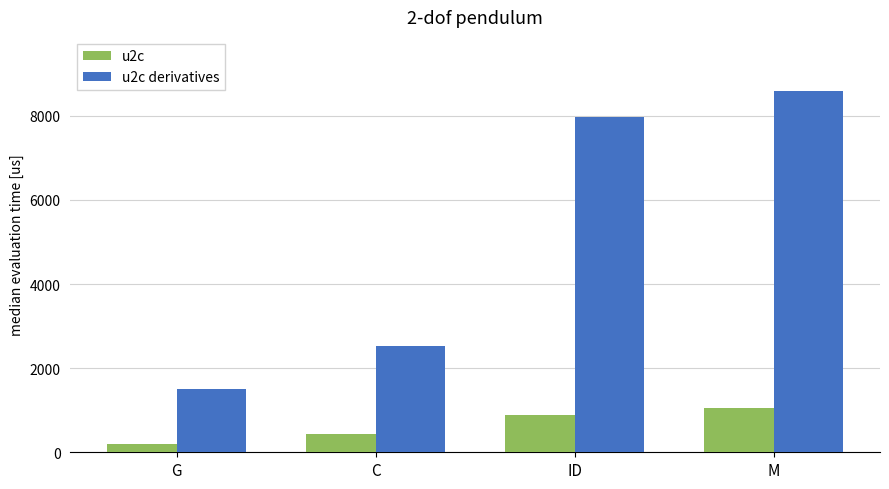

True or false: u2c derivatives has a value of 3506 at C.

False